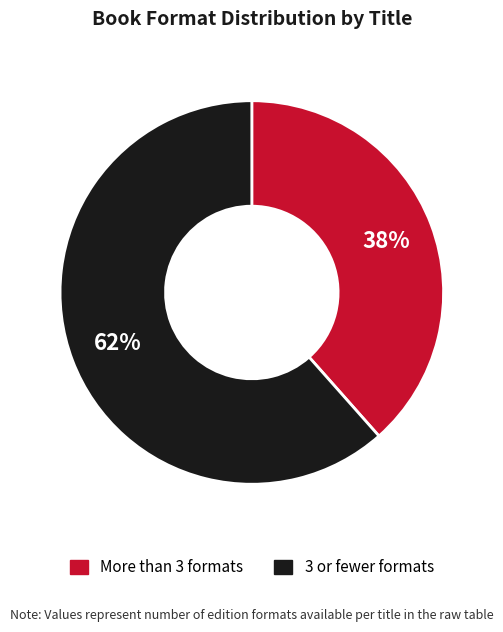

Is there a majority slice in this chart?

Yes